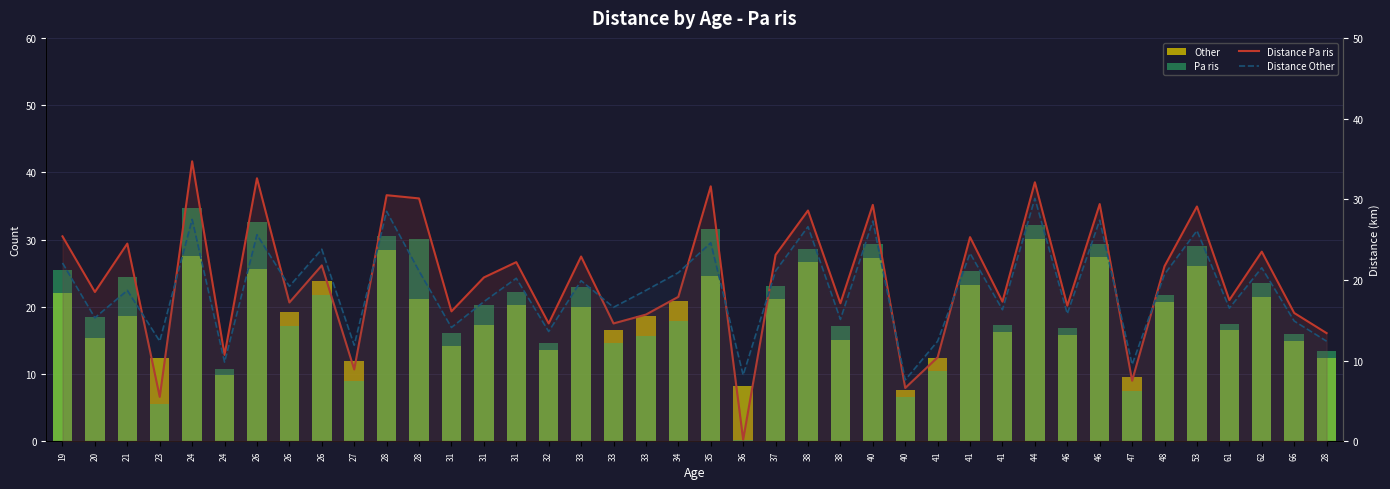

What is the difference between the highest and lowest values at 44?

2.0